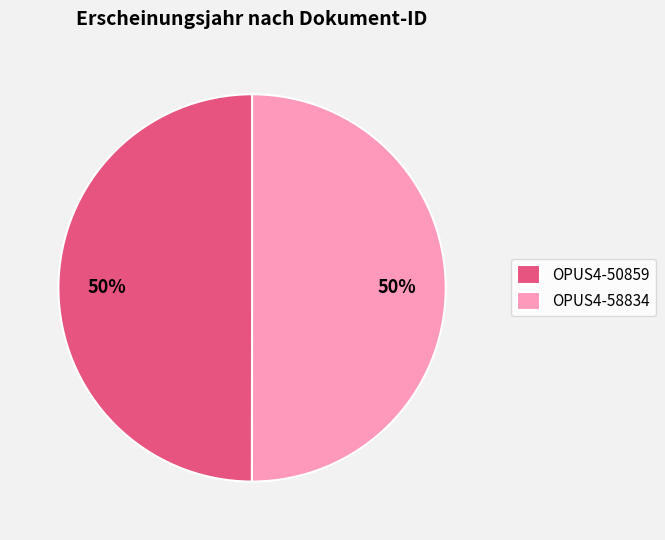

Count the number of slices in the pie.

2